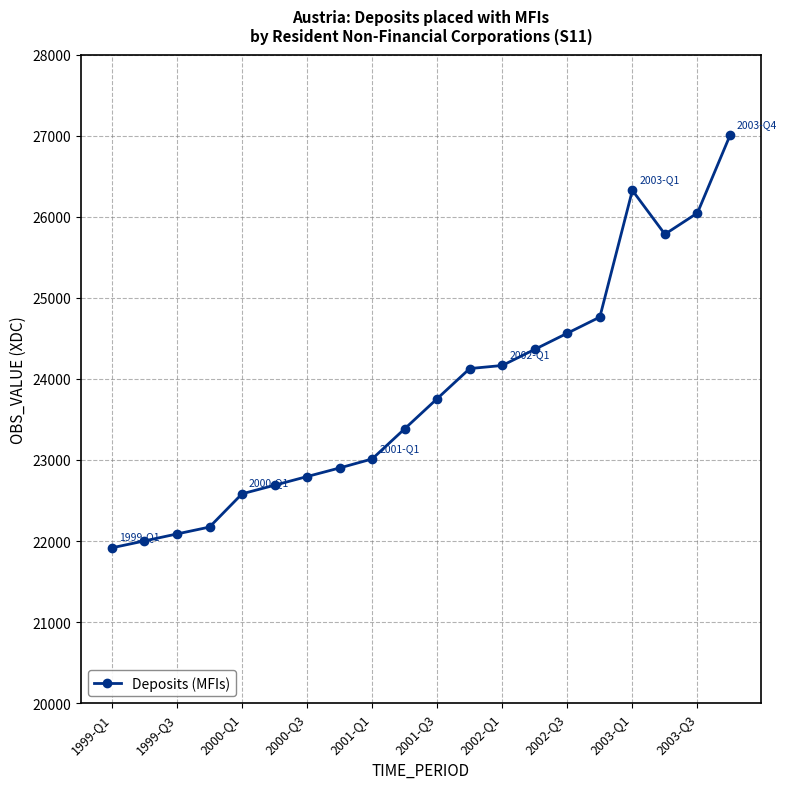

What is the sum of all values?

476432